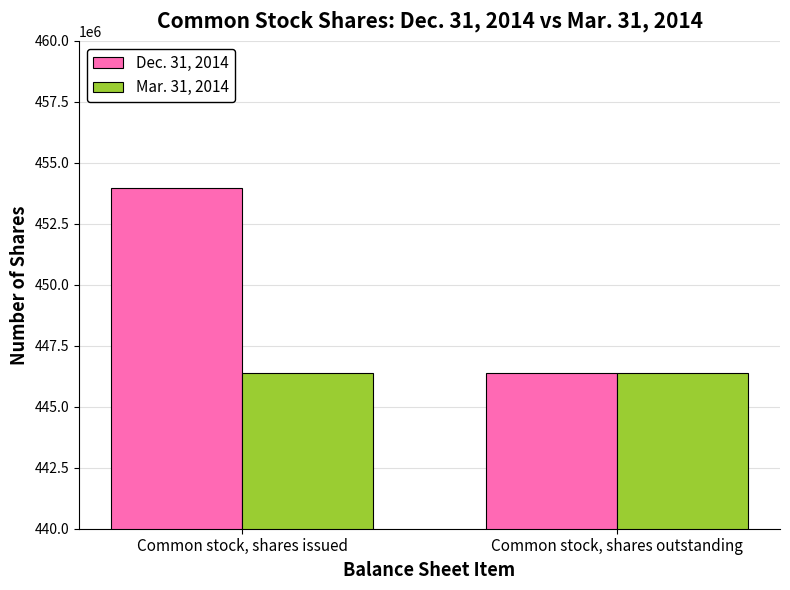

Are the bars grouped side by side (vs. stacked)?

Yes